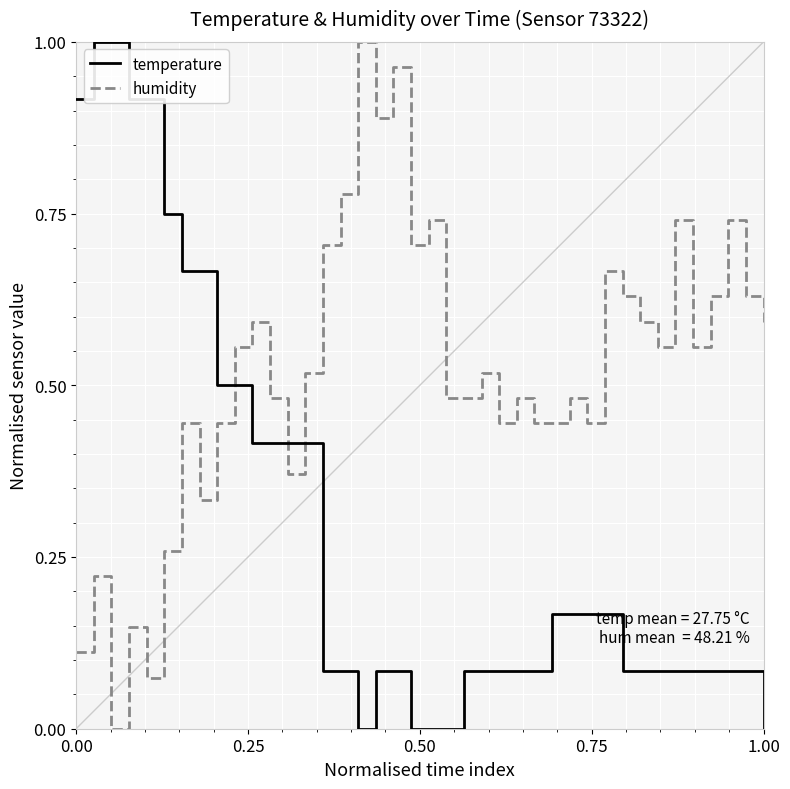

Rank the series by their average value, from lowest to highest.

temperature, humidity